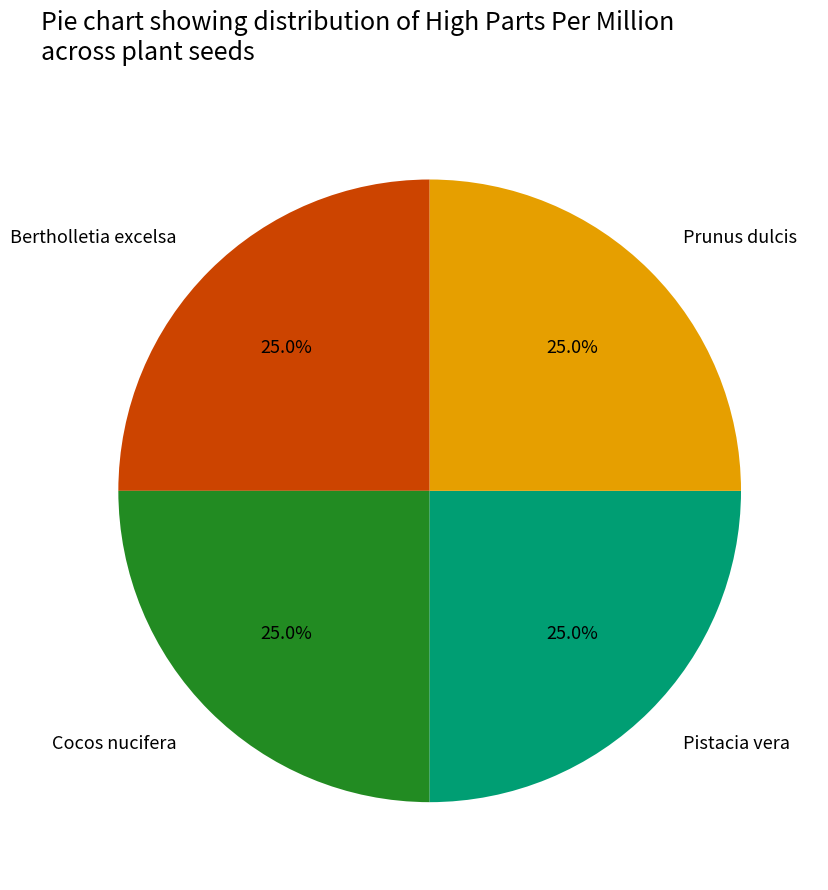

To the nearest percent, what portion does Cocos nucifera represent?

25%